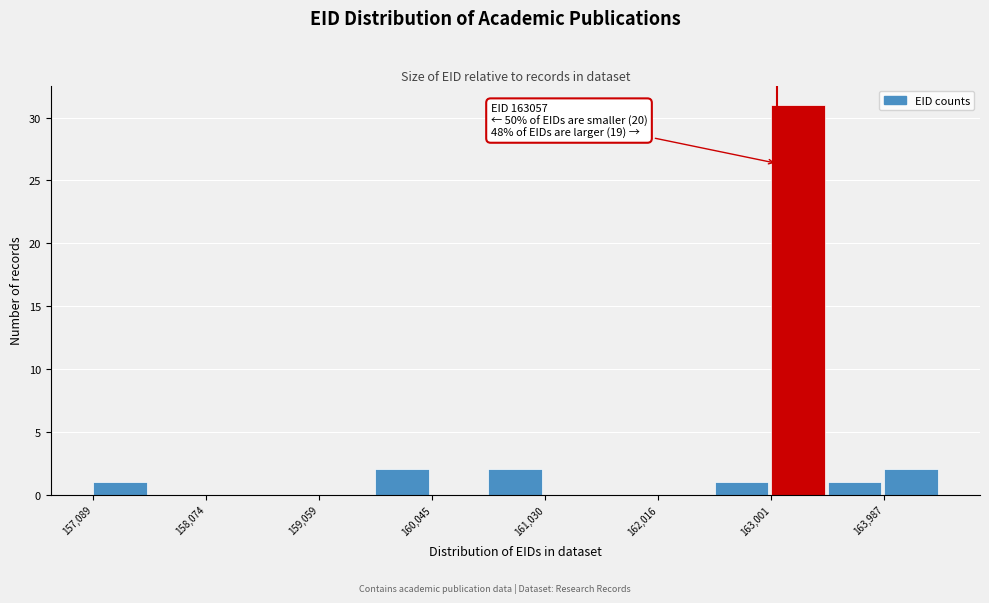

Which range on the x-axis has the tallest bar?

163000 to 163500